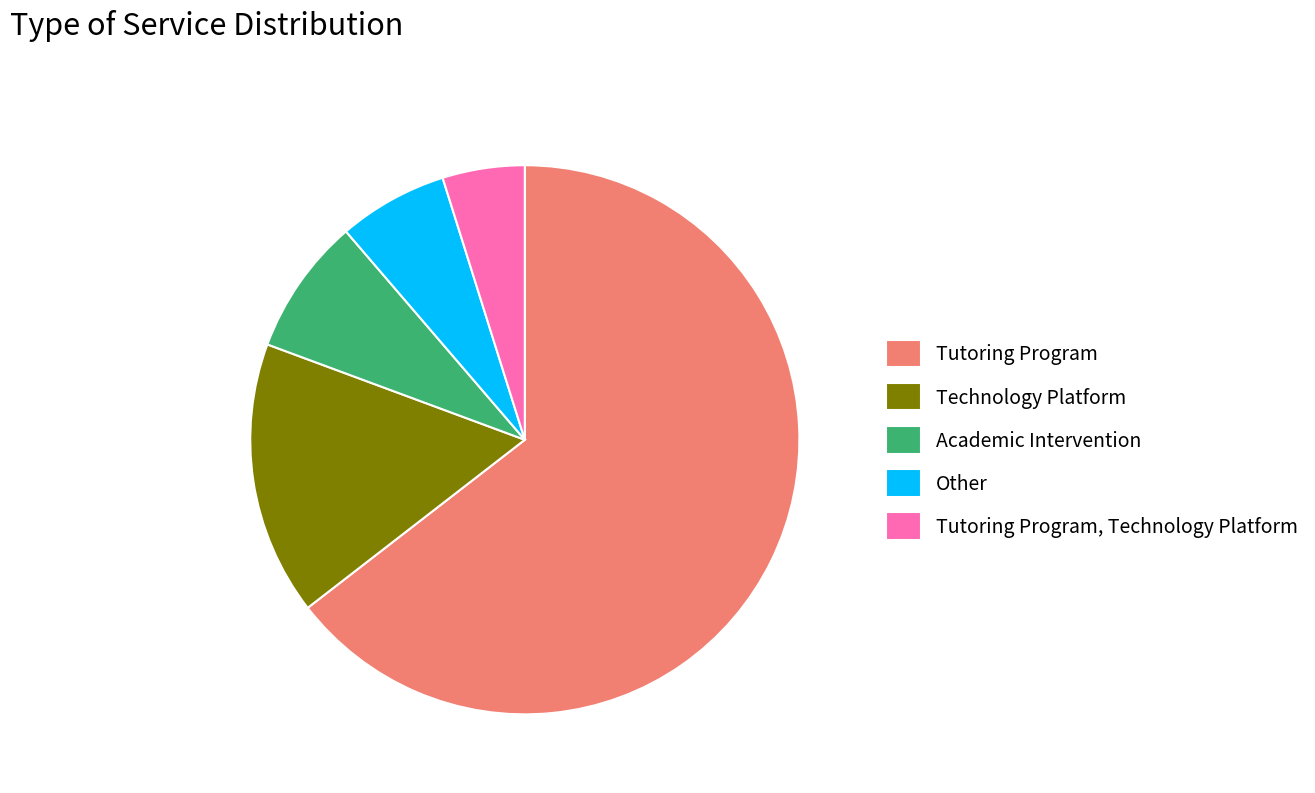

Count the number of slices in the pie.

5